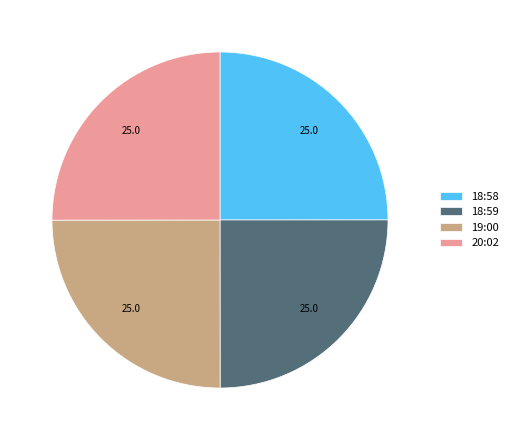

Is it true that 19:00 is 16% of the pie?

False